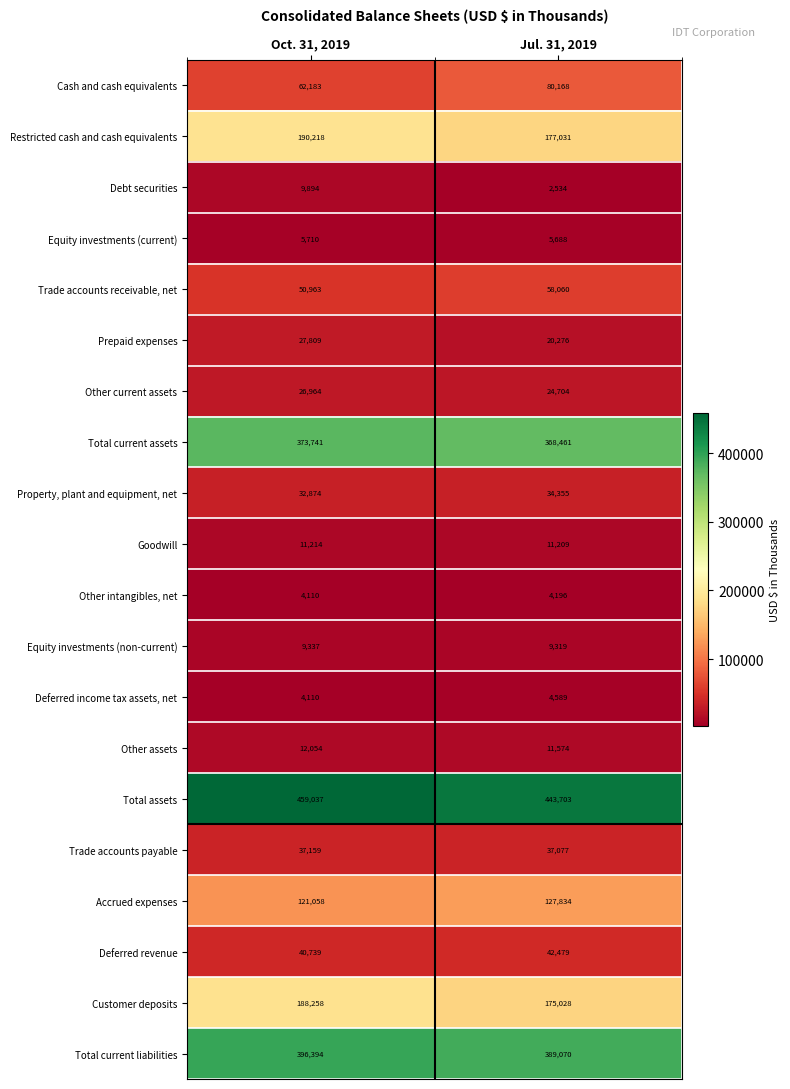

What is the sum of all Debt securities values?

12428